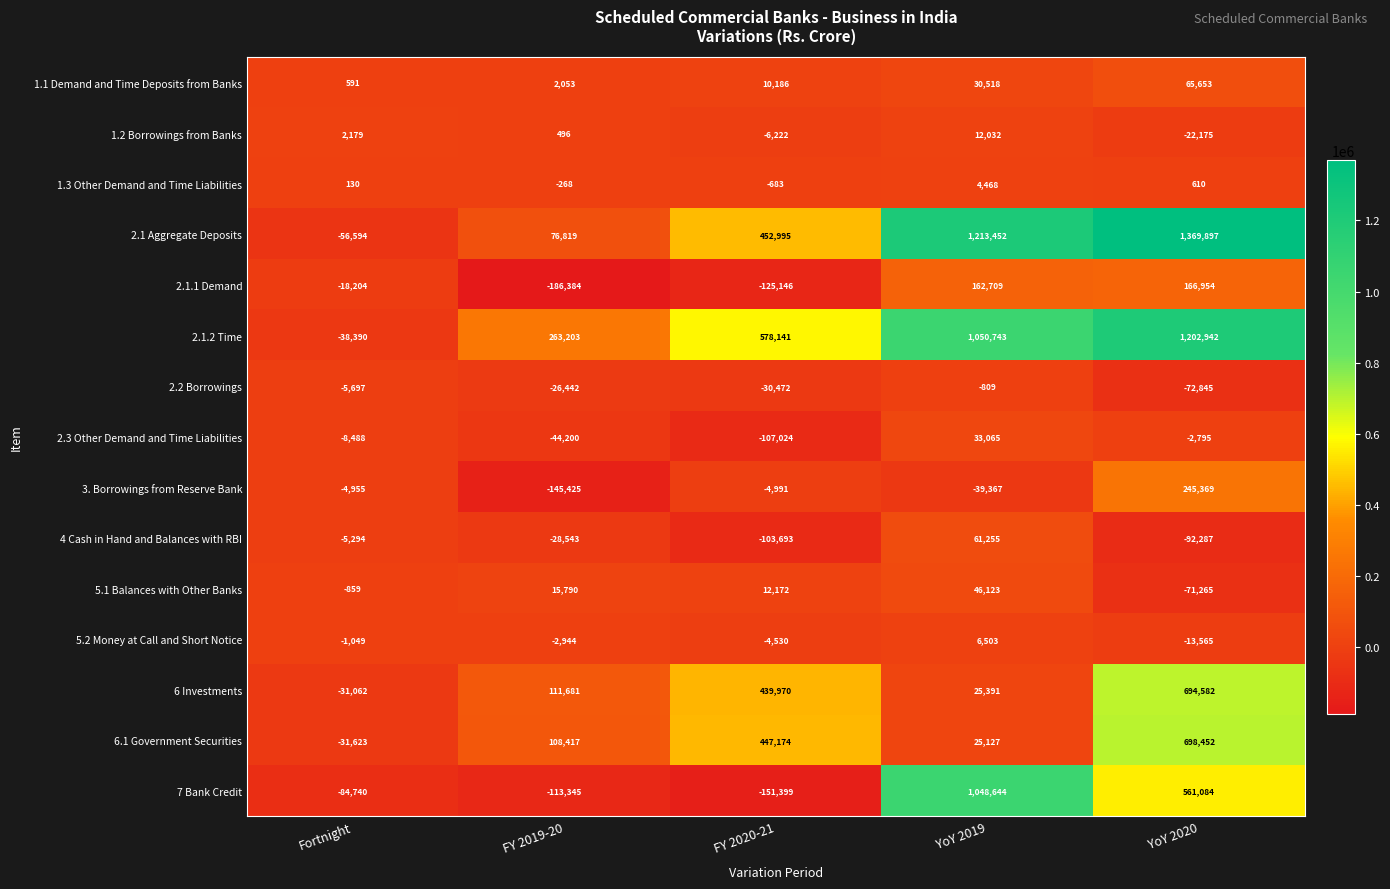

Which series has the largest range (max minus min)?

2.1 Aggregate Deposits